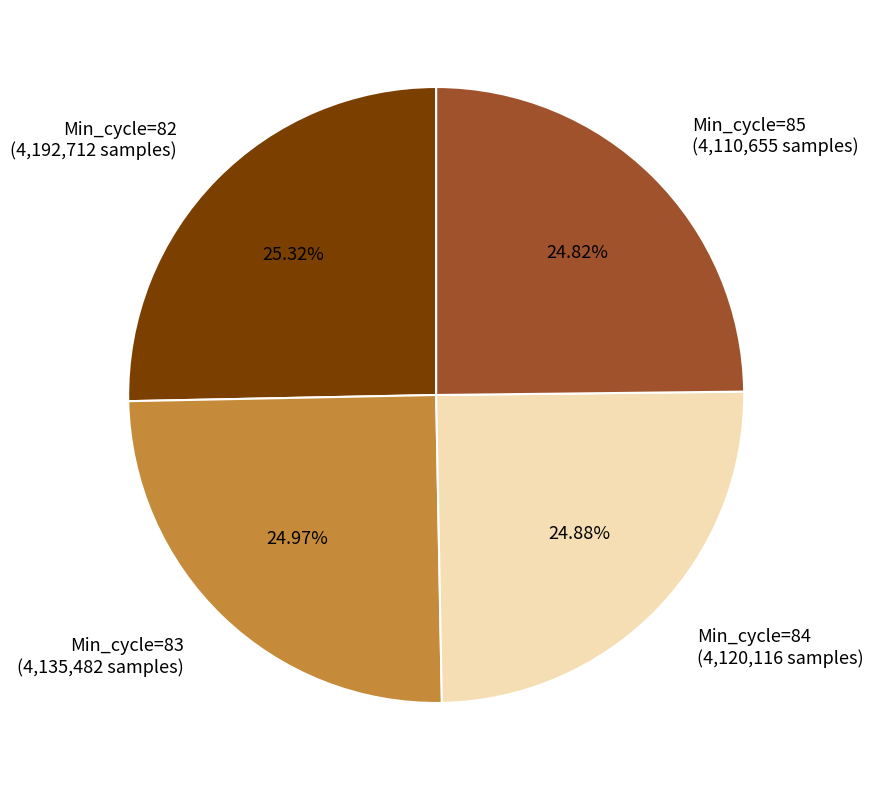

Is it true that Min_cycle=82 is 25% of the pie?

True